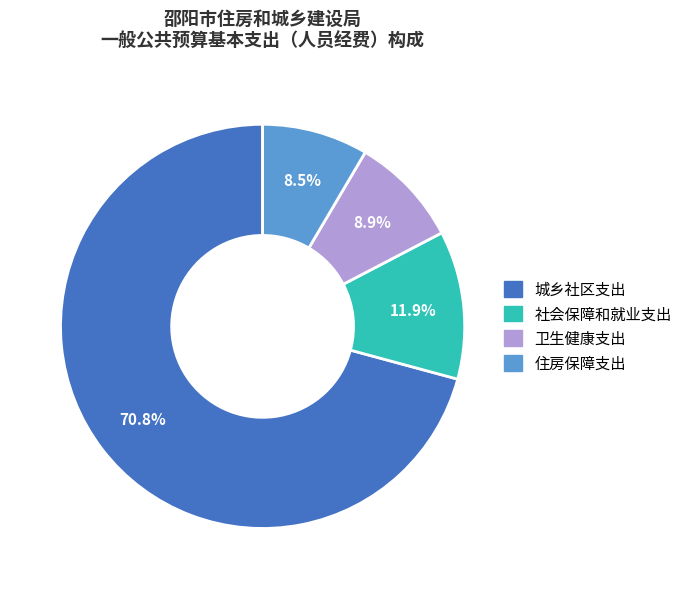

Which category has the biggest portion of the pie?

城乡社区支出